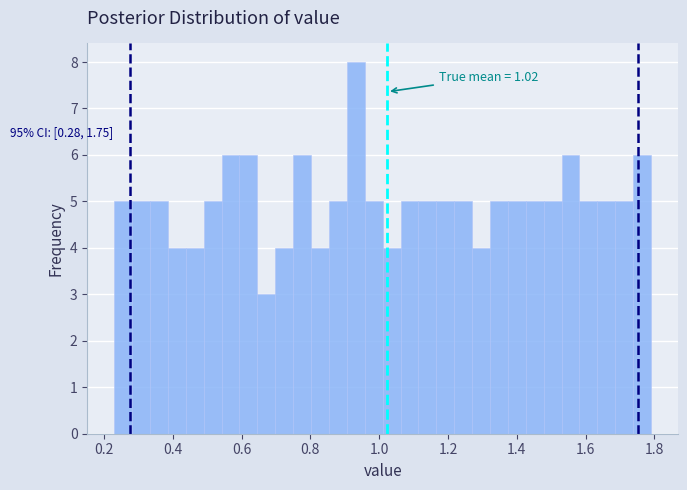

Around what value on the x-axis is the tallest bar? Give the approximate position of its centre, as read against the axis.

0.94